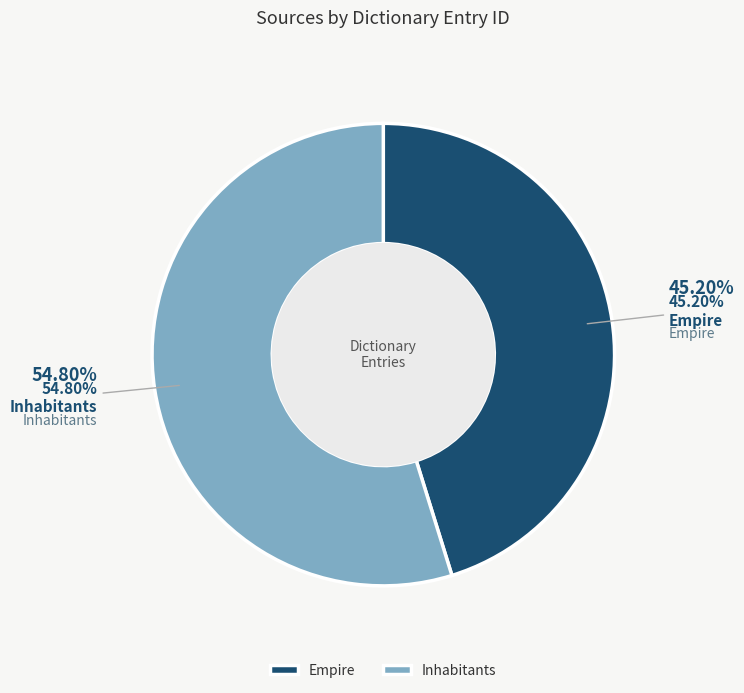

Do Empire and Inhabitants together represent more than half of the pie?

Yes